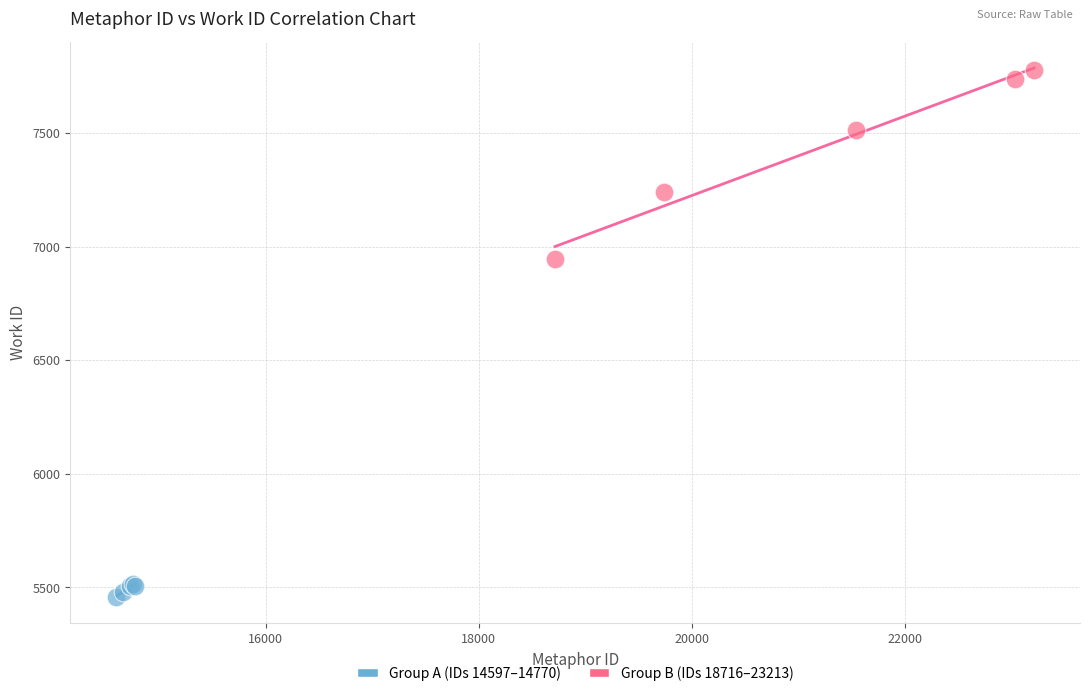

Which series has the widest spread of Y values?

Group B (IDs 18716–23213)